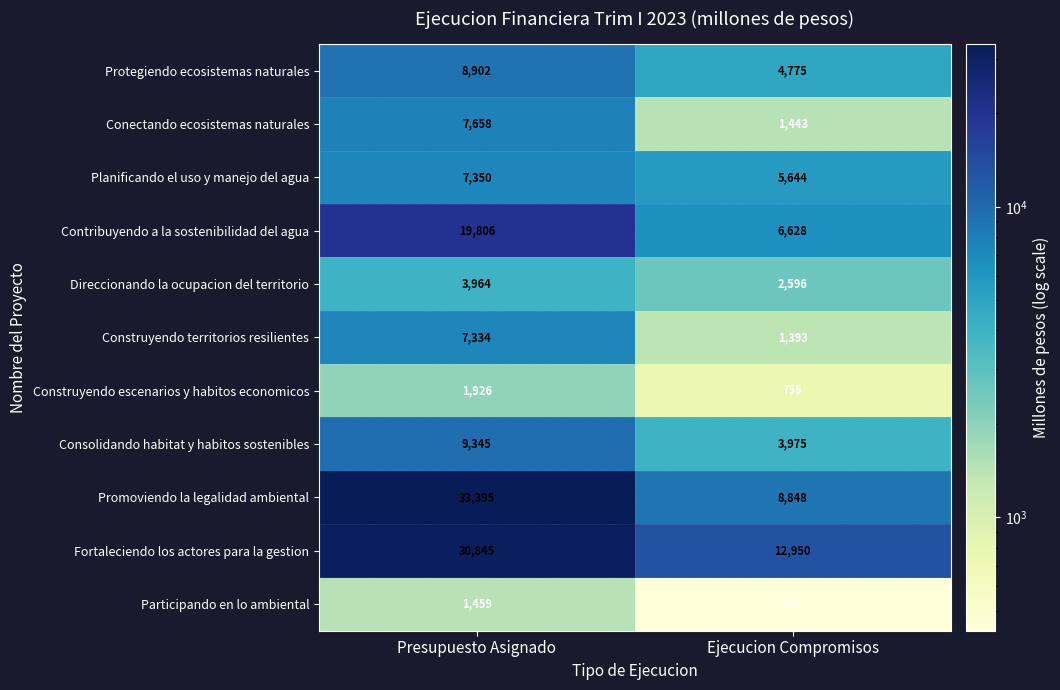

At which category is the sum across all series the highest?

Presupuesto Asignado